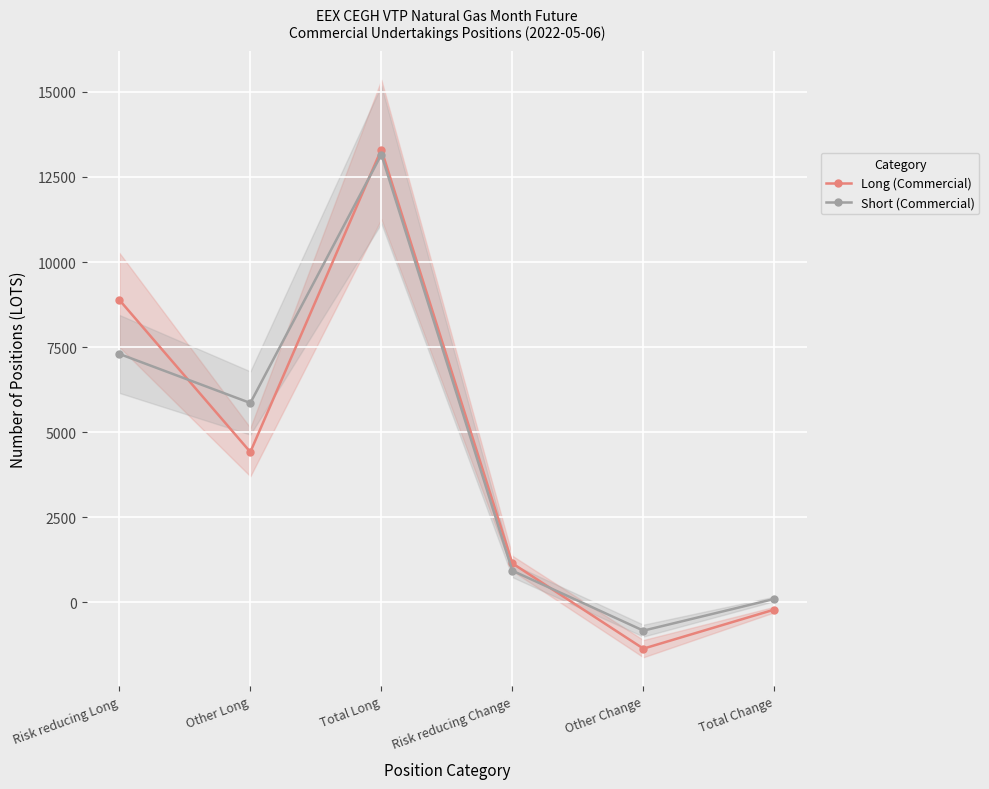

What are all the series names shown in the legend?

Long (Commercial), Short (Commercial)